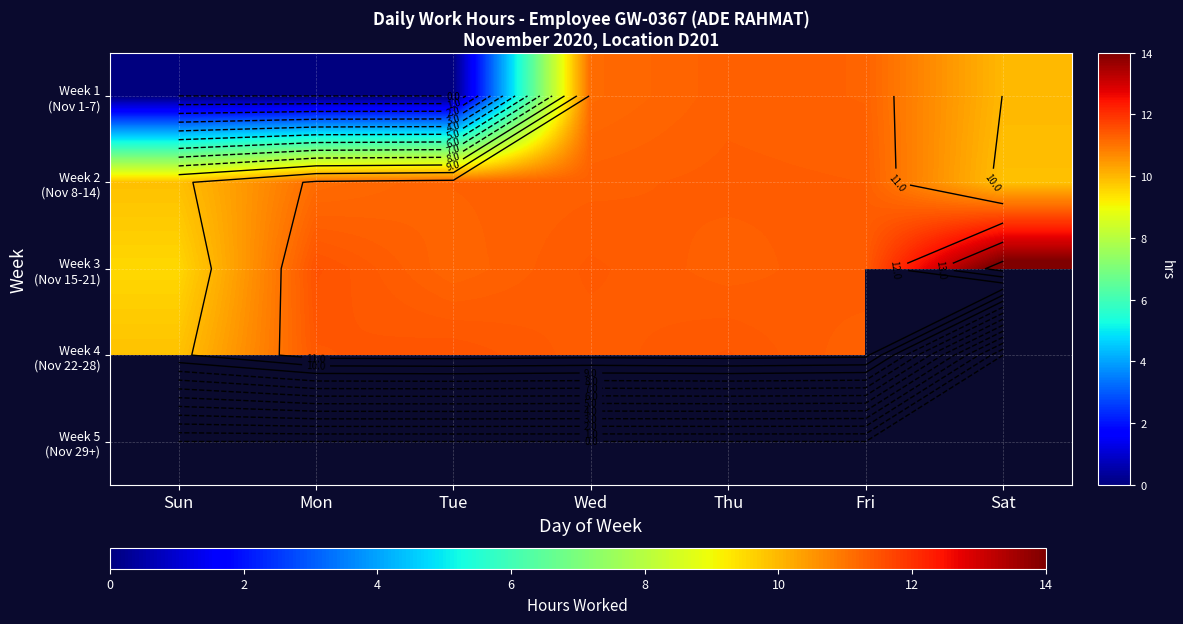

How many data points in Week 2 (Nov 8-14) are less than 11?

2